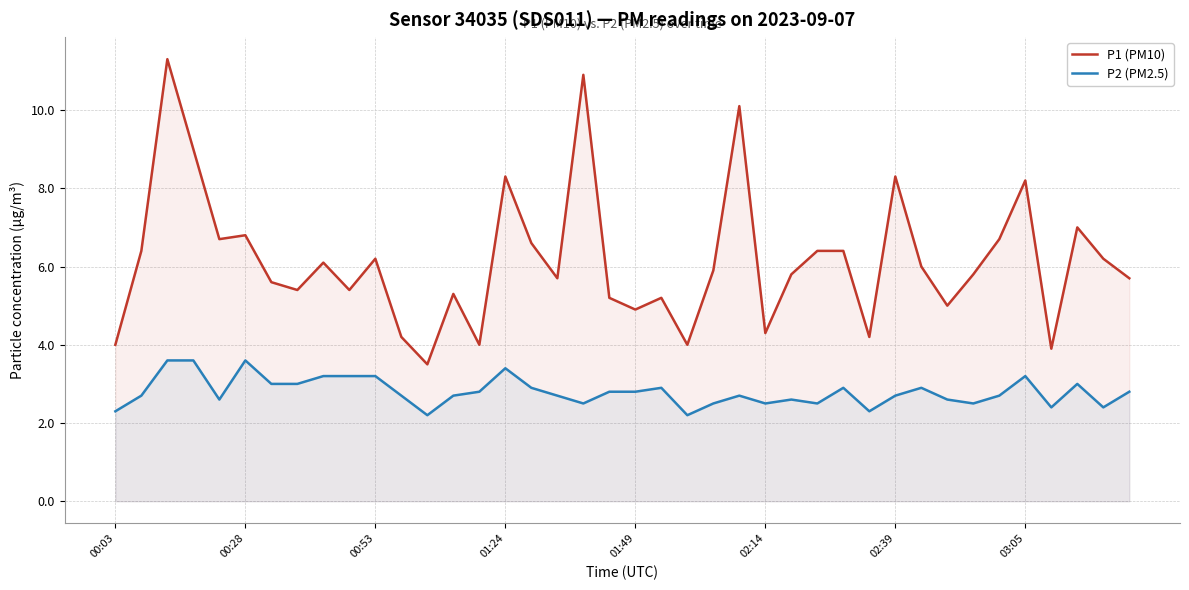

Count the number of data series in this chart.

2